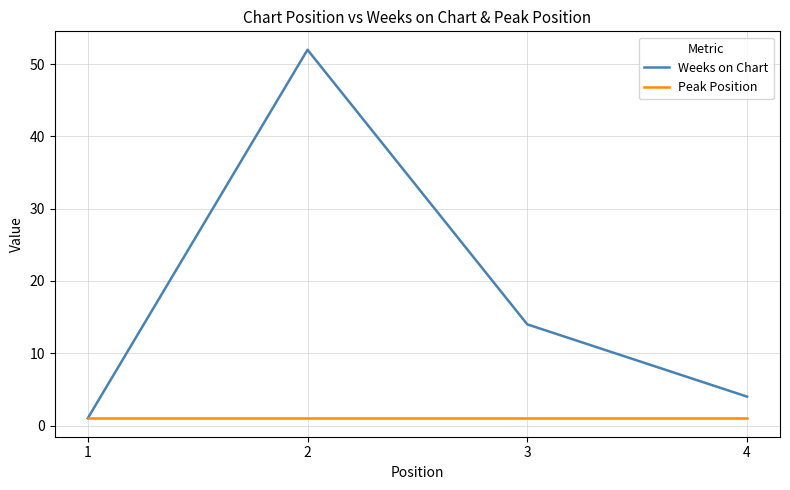

What is the highest value of the Weeks on Chart series?

52